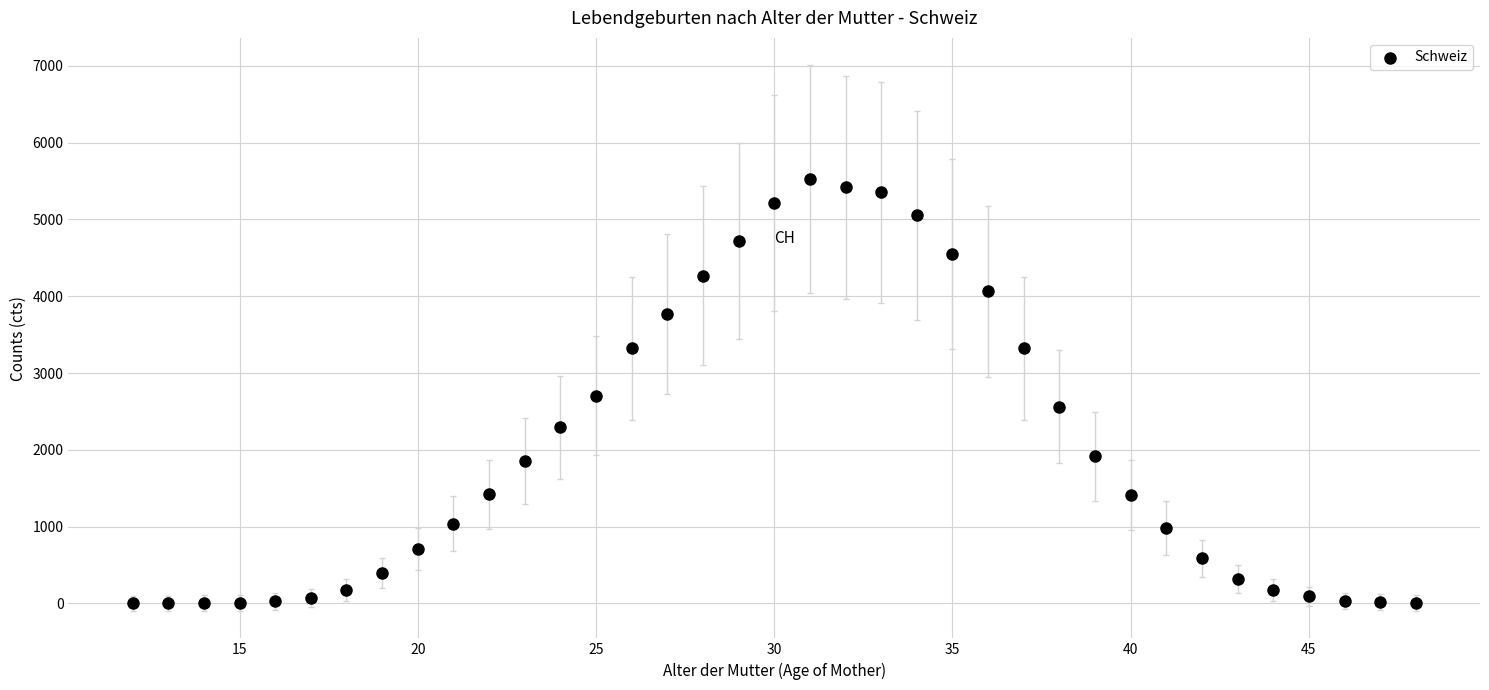

What is the range of Y values (max minus min)?

5527